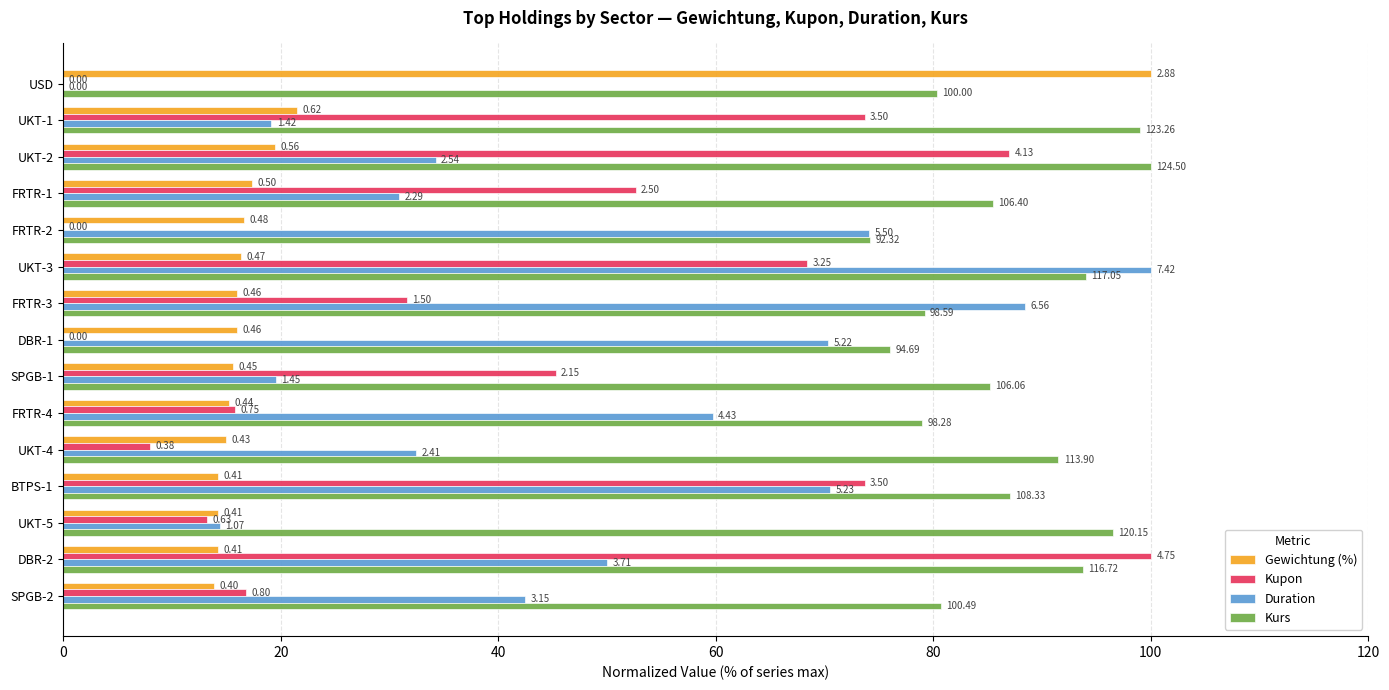

Reading right to left, extract all data points from this chart.

Gewichtung (%): 13.9	14.2	14.2	14.2	14.9	15.3	15.6	16.0	16.0	16.3	16.7	17.4	19.4	21.5	100.0
Kupon: 16.8	100.0	13.3	73.7	8.0	15.8	45.3	0.0	31.6	68.4	0.0	52.6	86.9	73.7	0.0
Duration: 42.5	50.0	14.4	70.5	32.5	59.7	19.5	70.4	88.4	100.0	74.1	30.9	34.2	19.1	0.0
Kurs: 80.7	93.8	96.5	87.0	91.5	78.9	85.2	76.1	79.2	94.0	74.2	85.5	100.0	99.0	80.3